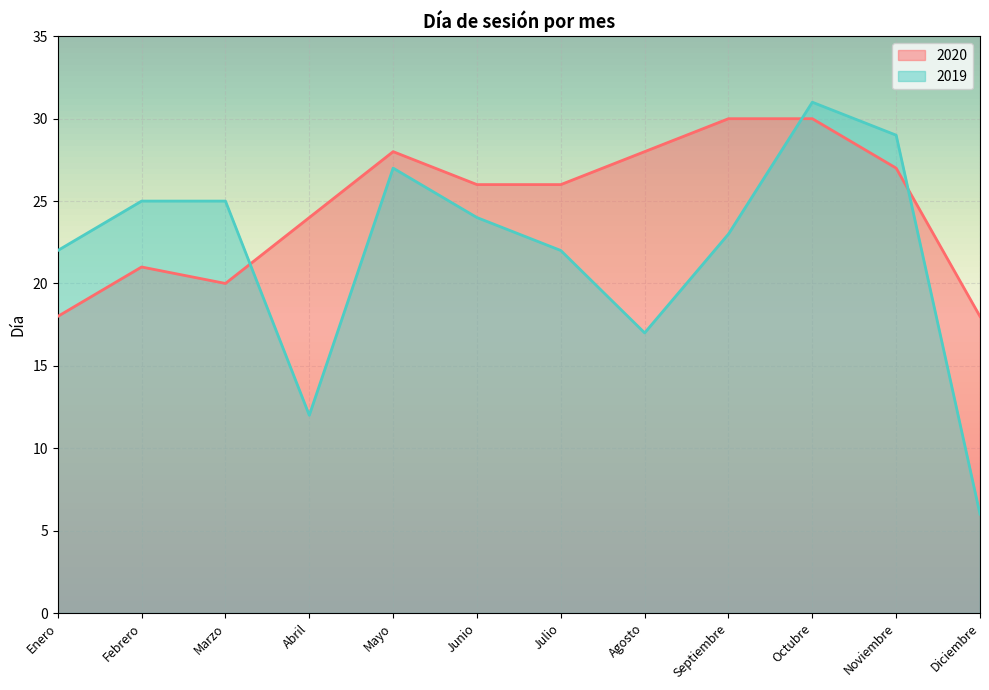

The 2020 series shows 30 at Octubre. True or false?

True